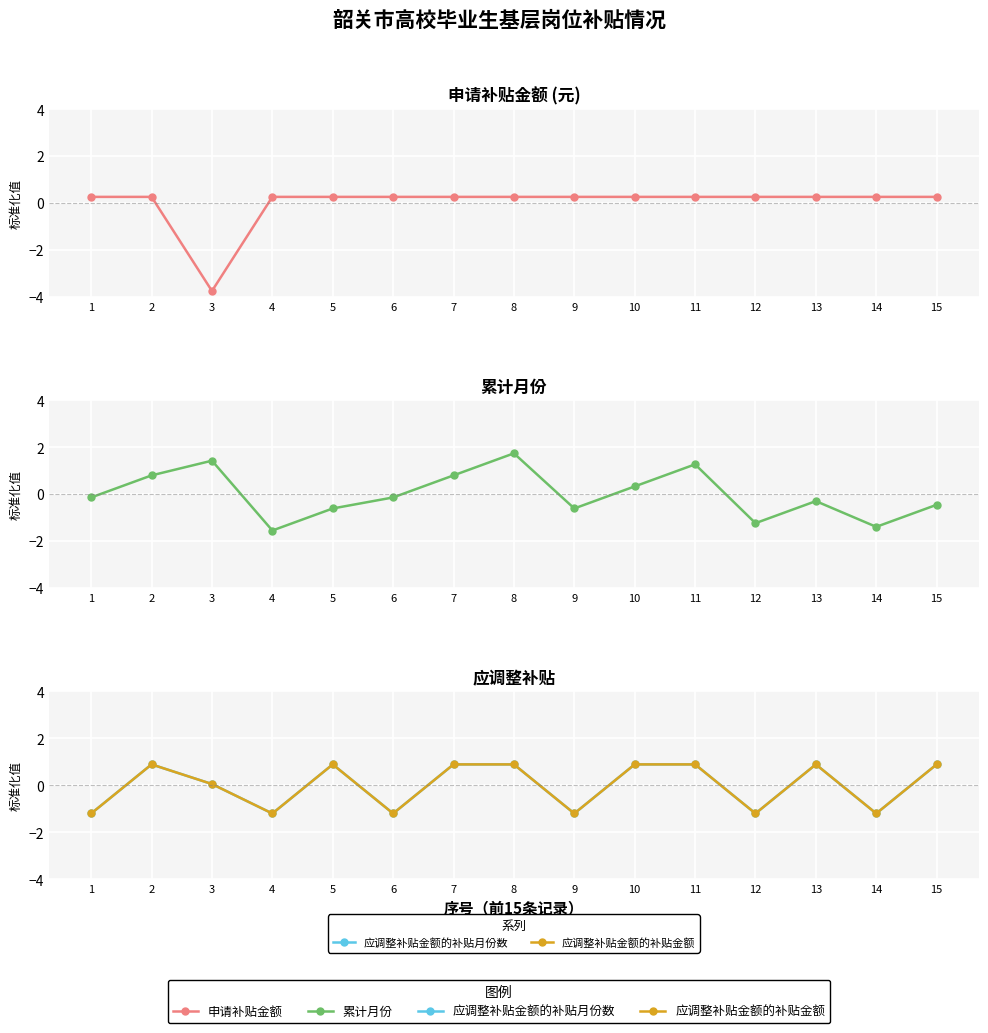

What is the value of the 申请补贴金额 point at the 5th from the left?

0.3